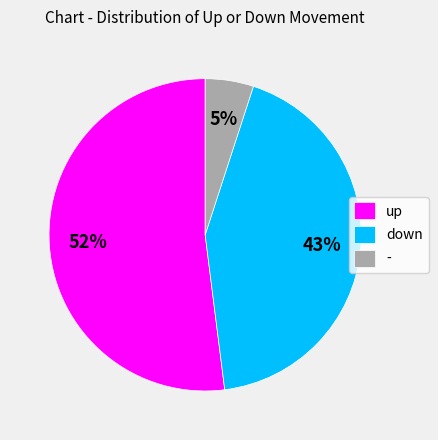

Does - represent more than half of the total?

No